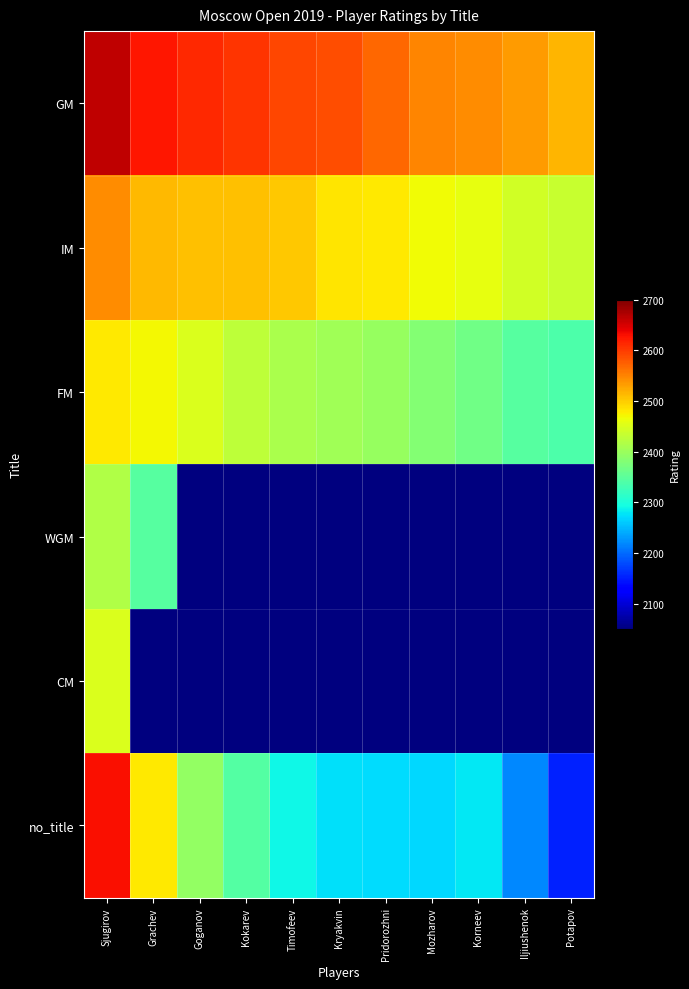

Rank the series at Iljiushenok from lowest to highest value.

WGM, CM, no_title, FM, IM, GM